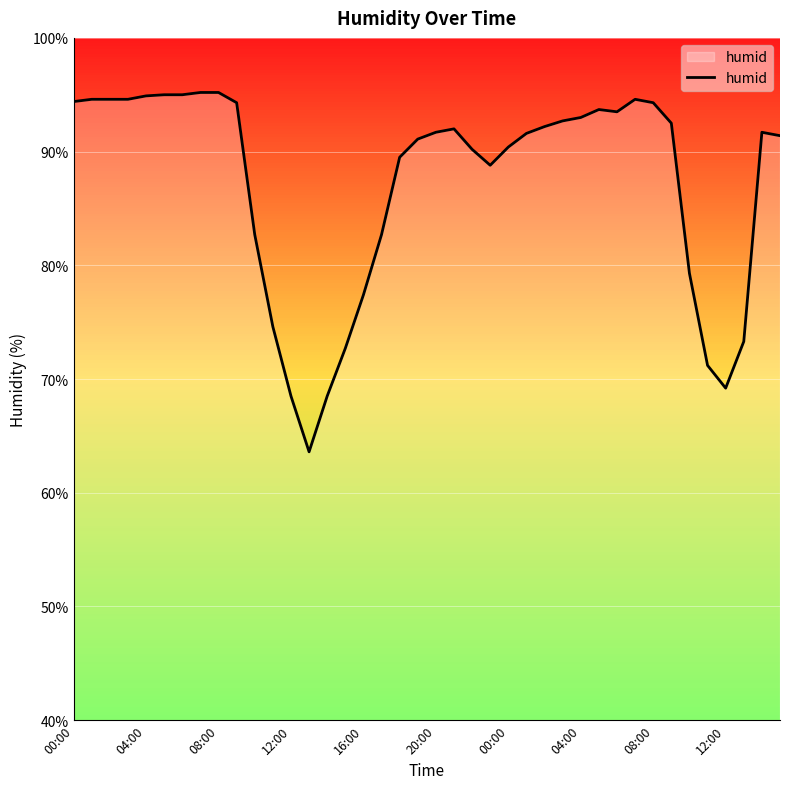

What is the minimum value shown in the chart?

63.6